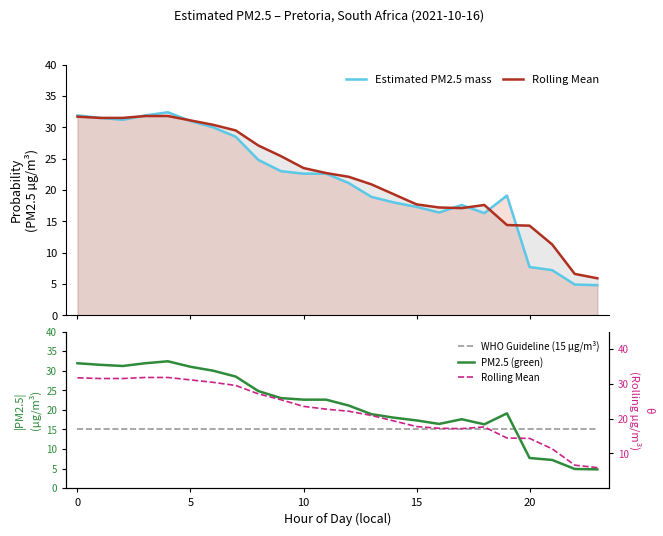

Is the value of Rolling Mean at 23 greater than the value of WHO Guideline (15 µg/m³) at 18?

No